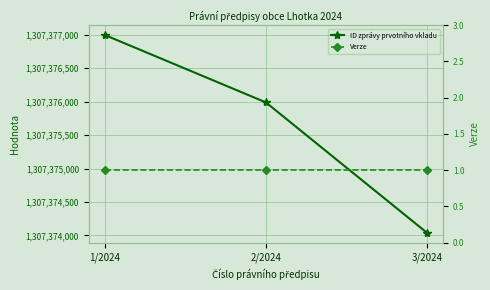

Reading right to left, extract all data points from this chart.

ID zprávy prvotního vkladu: 3/2024=1307374040	2/2024=1307375990	1/2024=1307376998
Verze: 3/2024=1	2/2024=1	1/2024=1